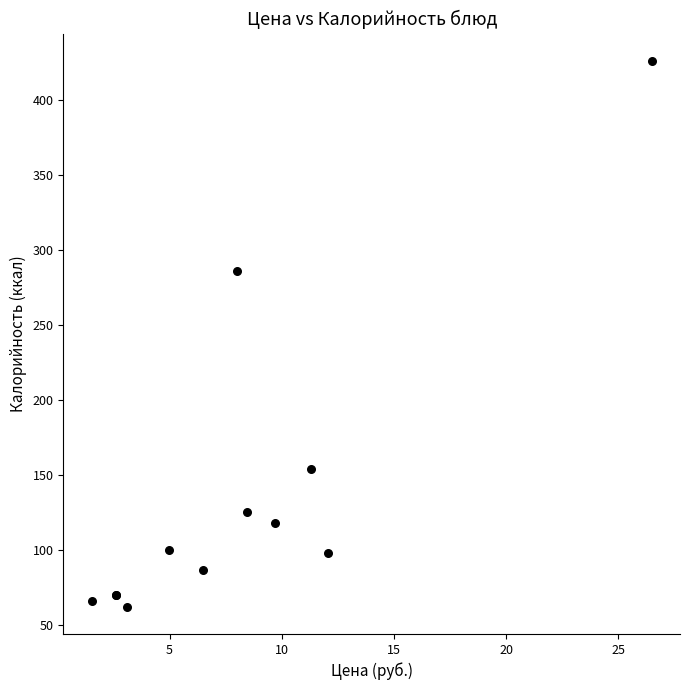

What Y value in the scatter plot is closest to 244?

286.0